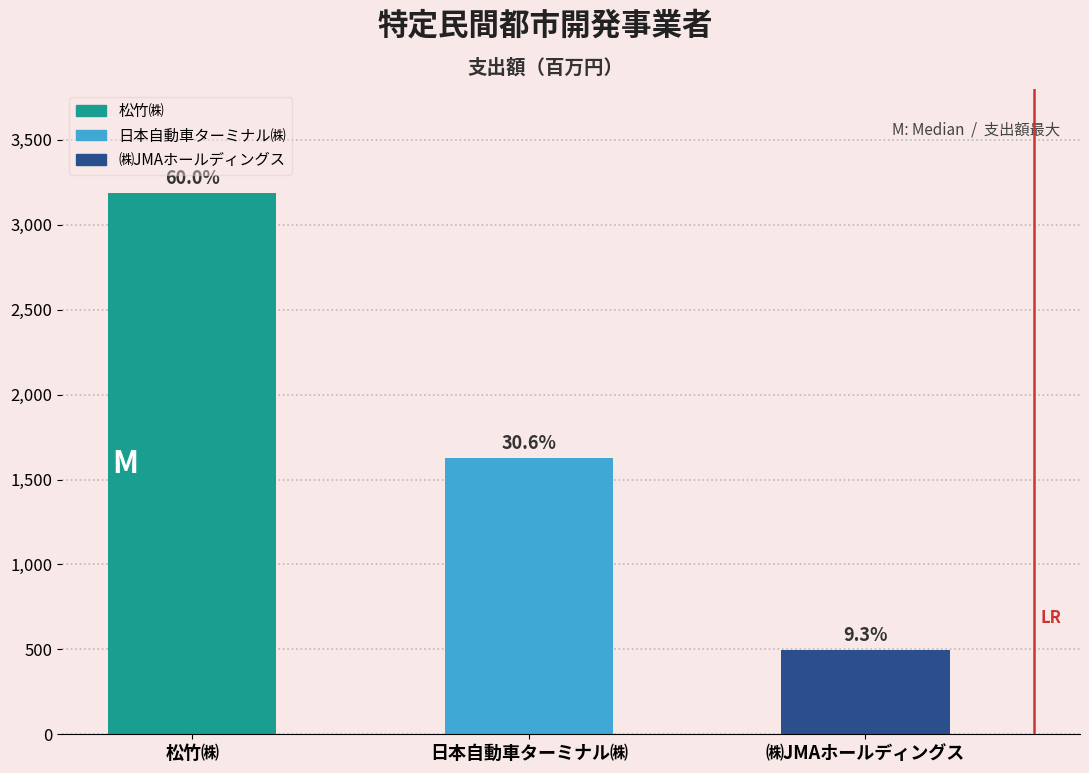

Are the bars horizontal?

No